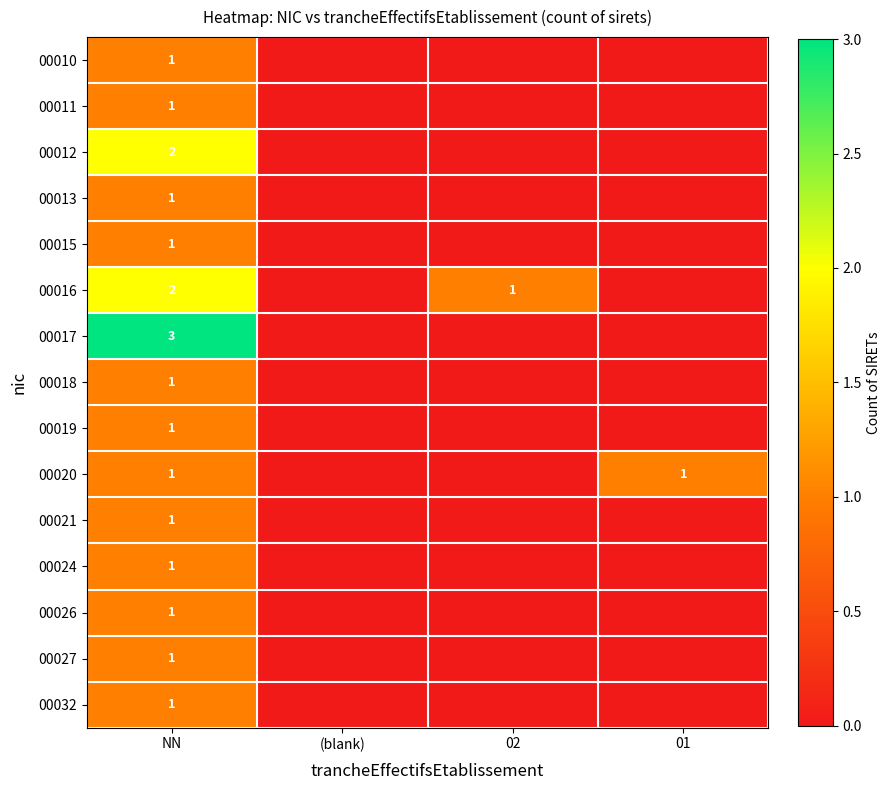

True or false: 00013 has a value of 2 at NN.

False